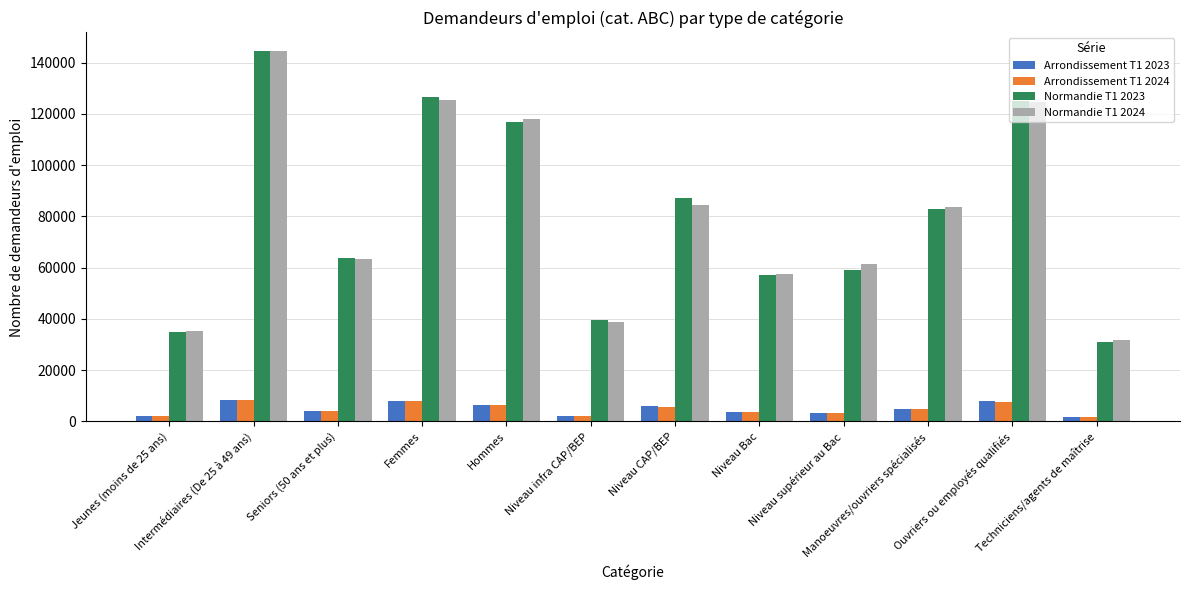

Which series has the widest spread of values?

Normandie T1 2023